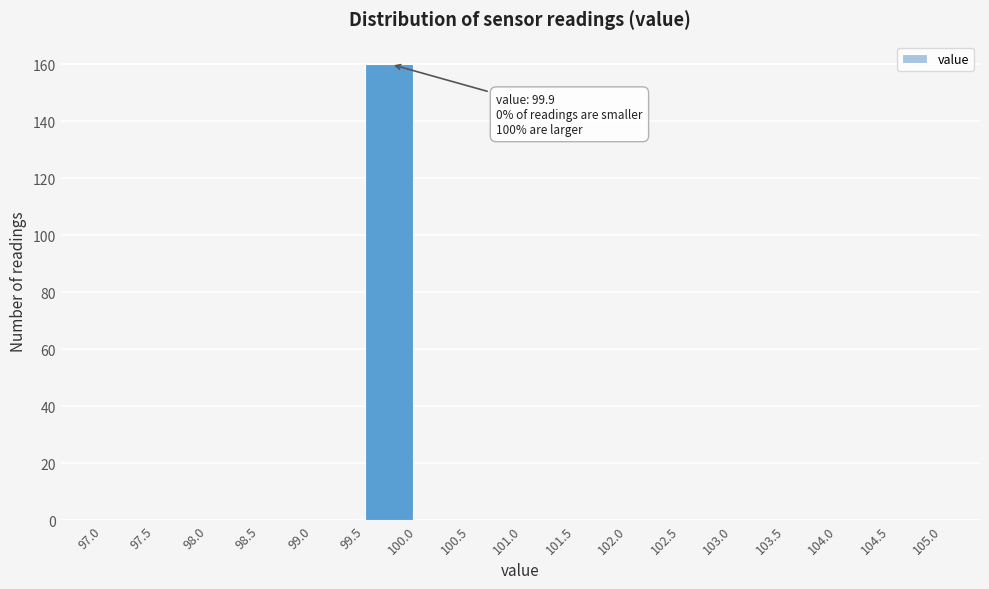

Which range on the x-axis has the tallest bar?

99.5 to 100.0